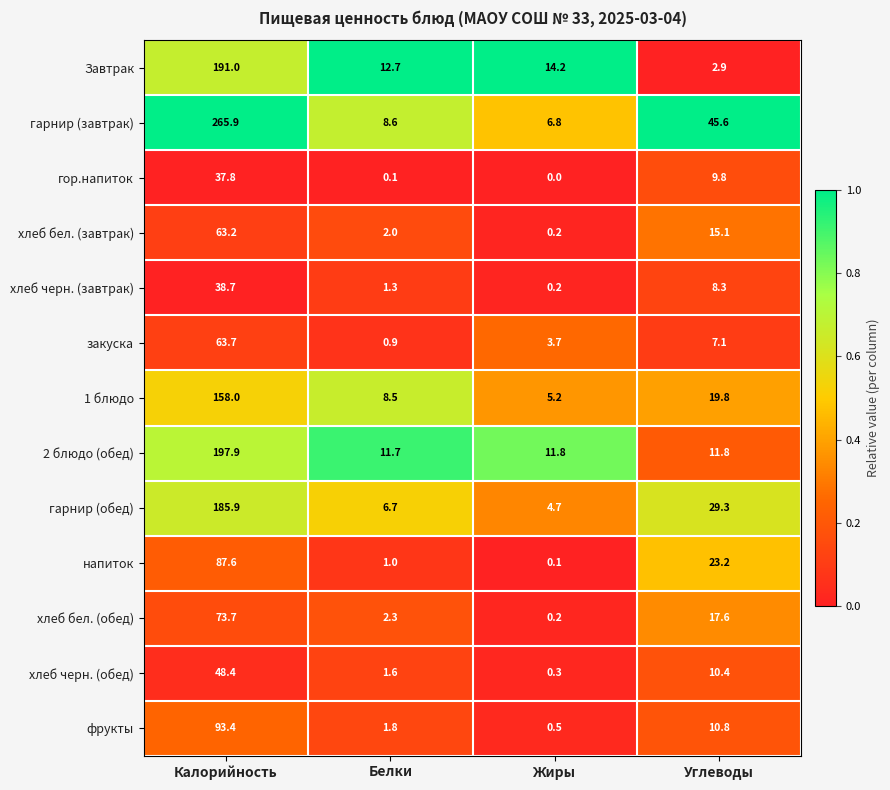

Where does the гарнир (обед) series first go above 29?

Калорийность